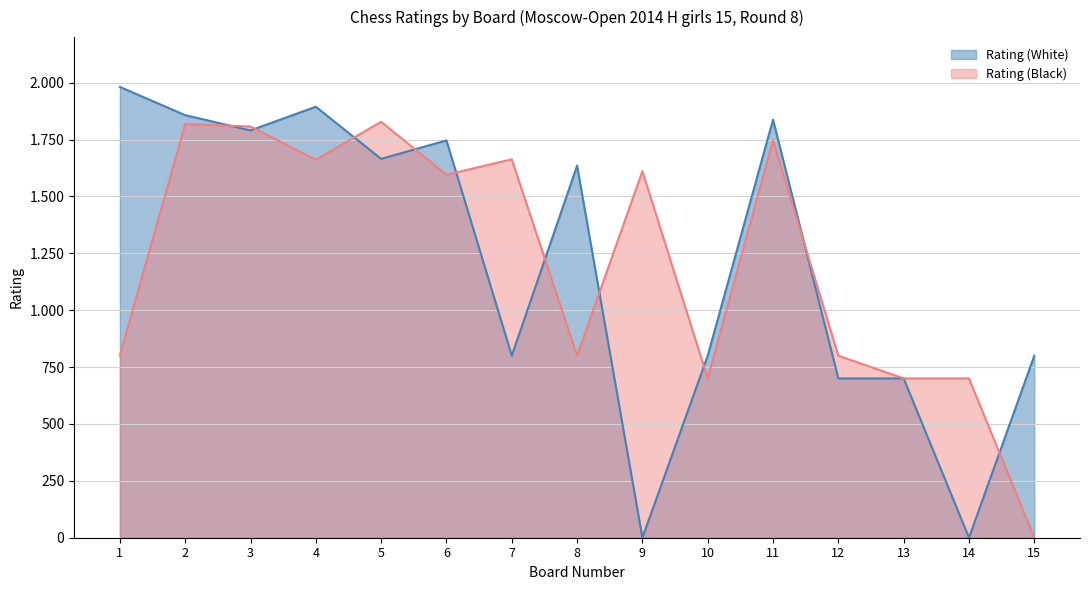

Which series ends up on top after the final intersection of Rating (Black) and Rating (White)?

Rating (White)